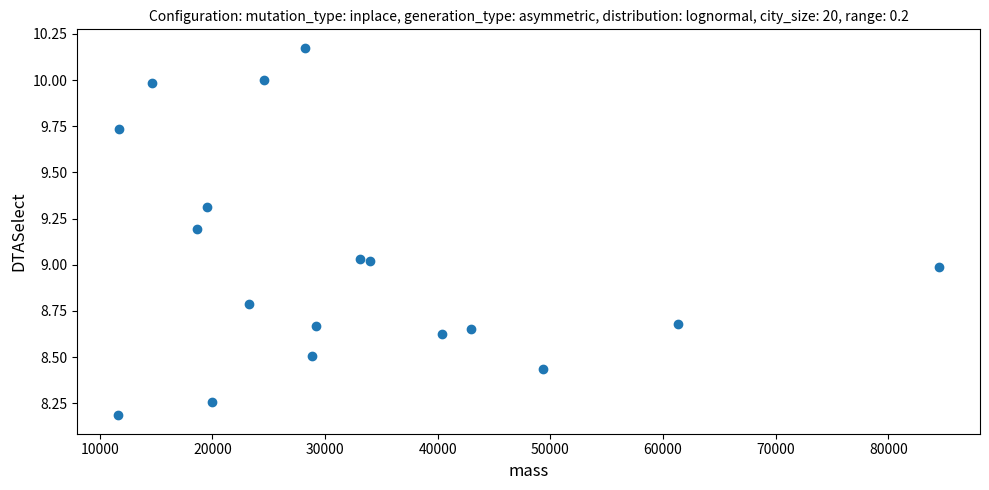

What is the range of X values (max minus min)?

72863.0